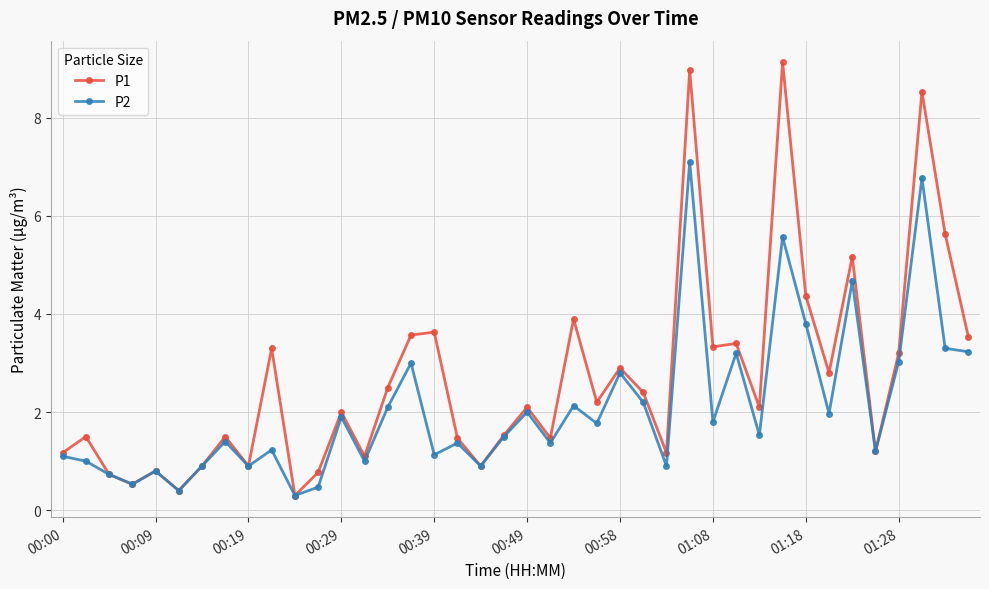

True or false: P2 has more than 2 points higher than both neighbors.

True